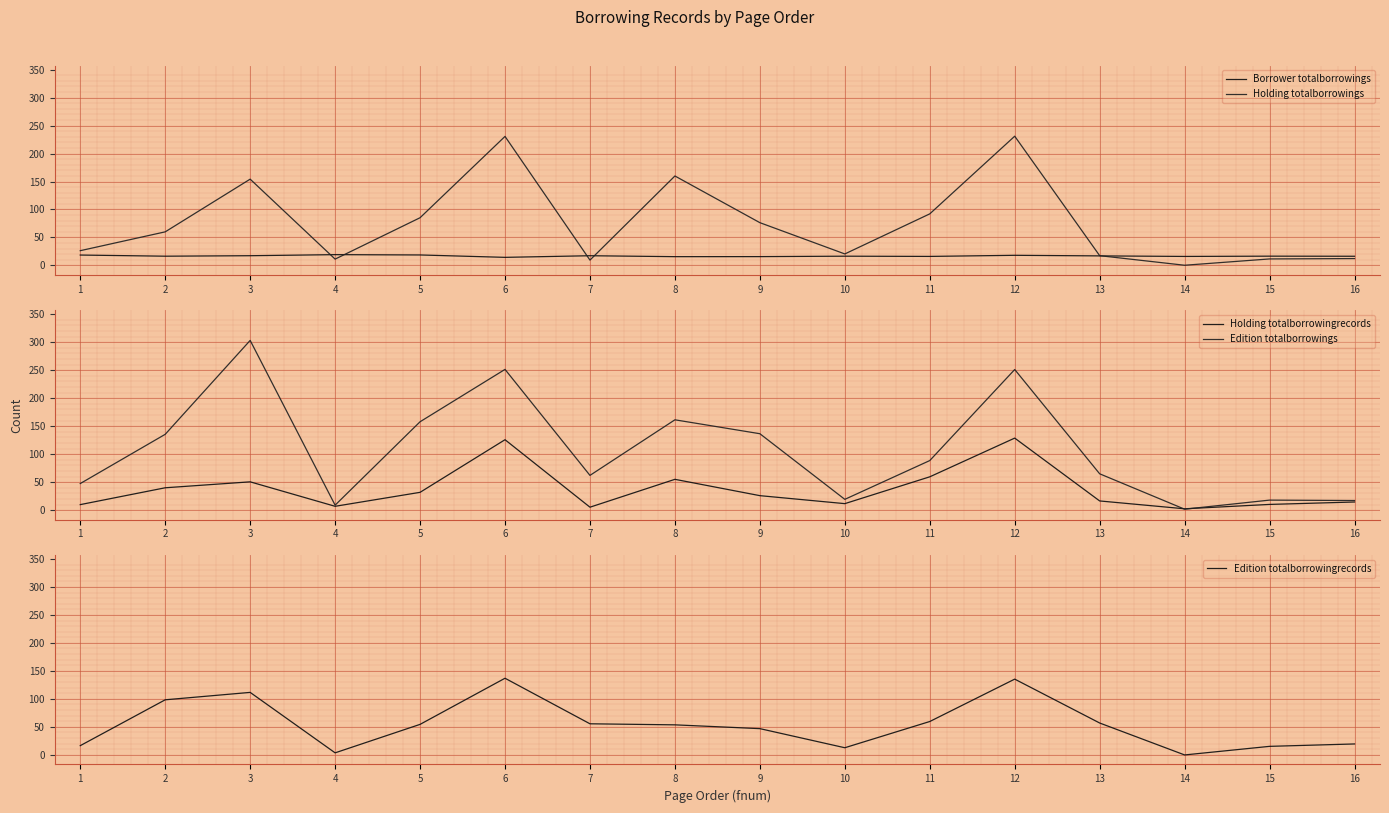

At which category is the sum across all series the highest?

12